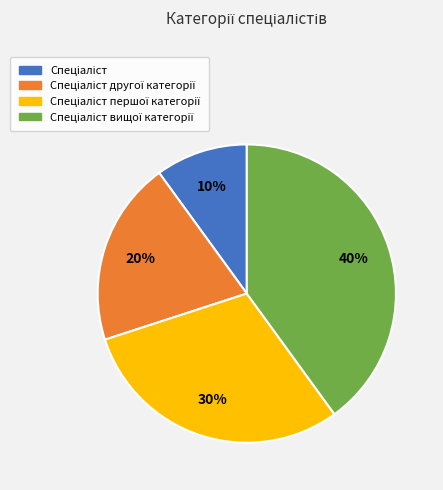

To the nearest percent, what is the average slice percentage?

25%